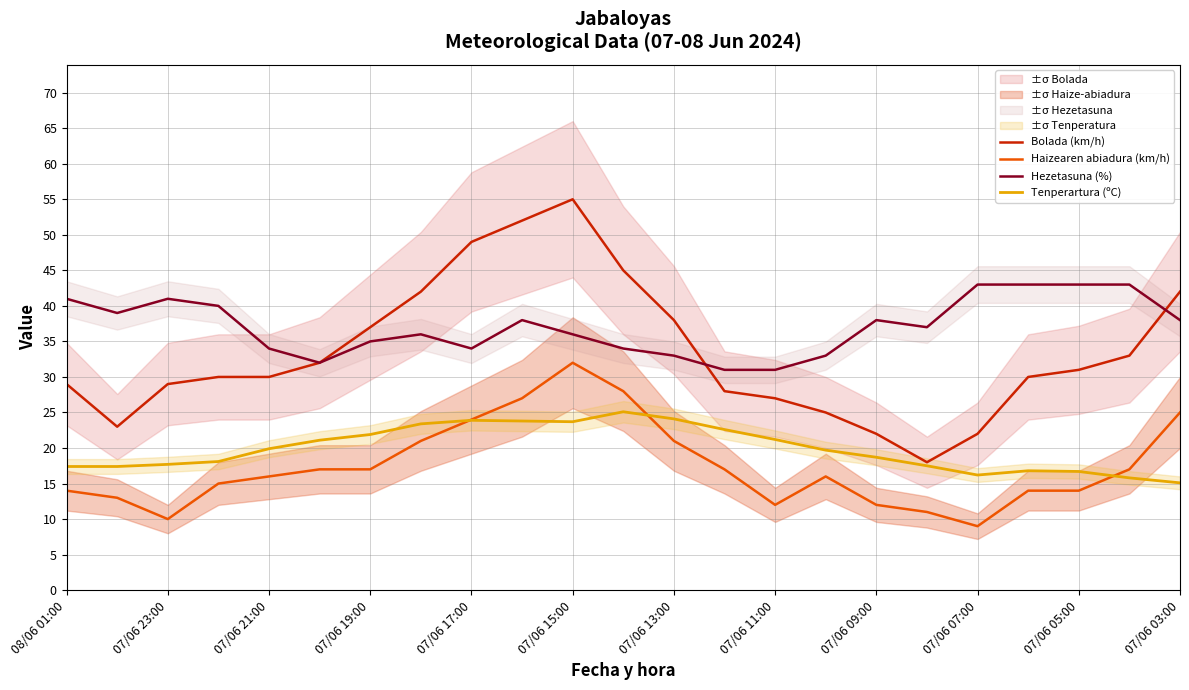

The value of Hezetasuna (%) at 07/06 03:00 is 60.4. True or false?

False